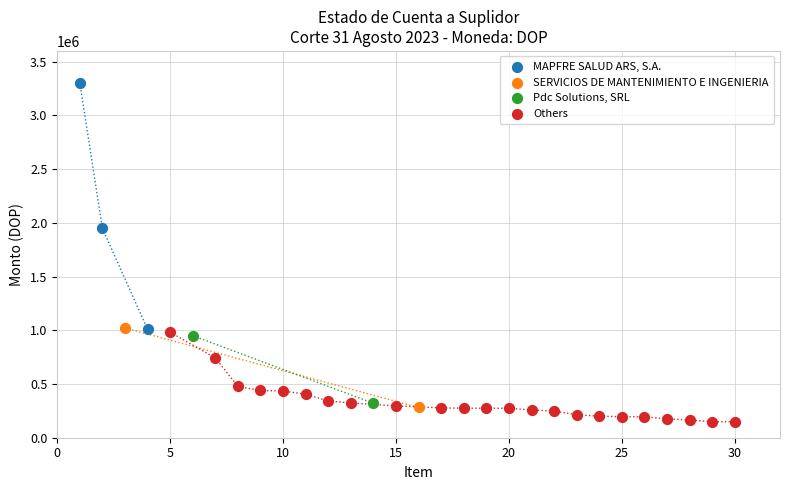

What are all the series names shown in the legend?

MAPFRE SALUD ARS, S.A., SERVICIOS DE MANTENIMIENTO E INGENIERIA, Pdc Solutions, SRL, Others